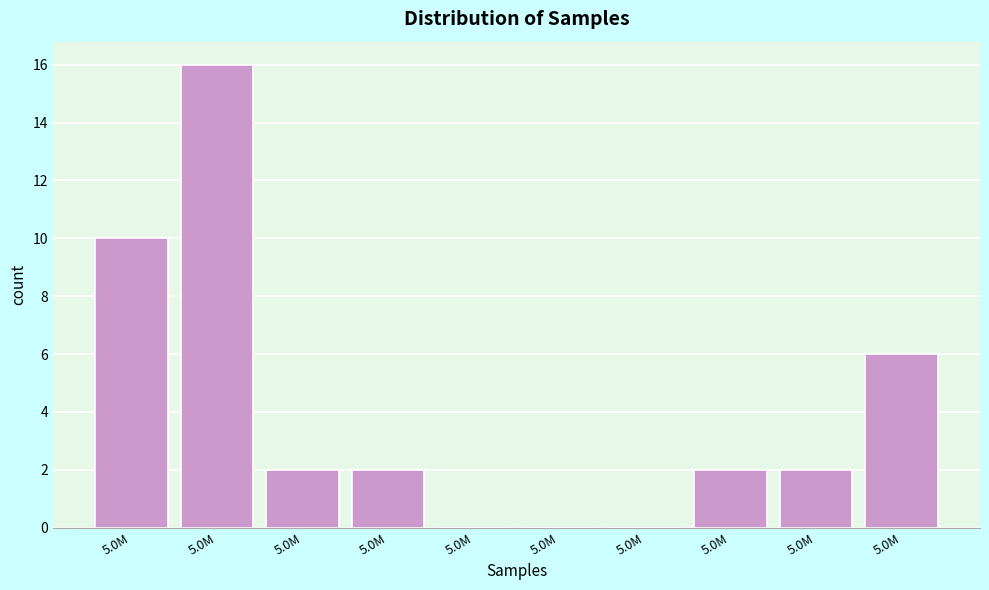

Count the number of data series in this chart.

1